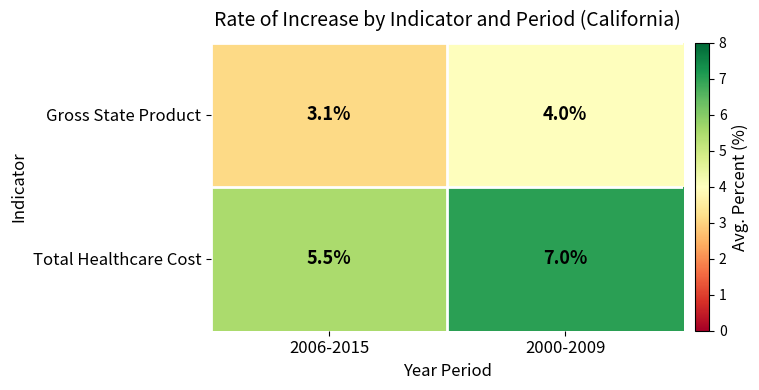

The Total Healthcare Cost series shows 4.3 at 2000-2009. True or false?

False